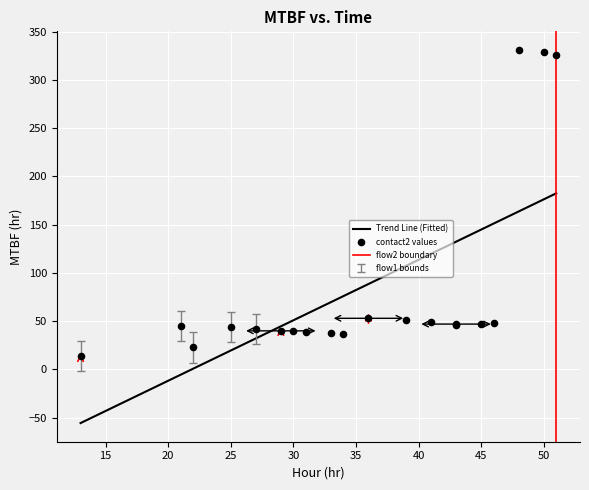

Which series has the largest Y range (max minus min)?

contact2